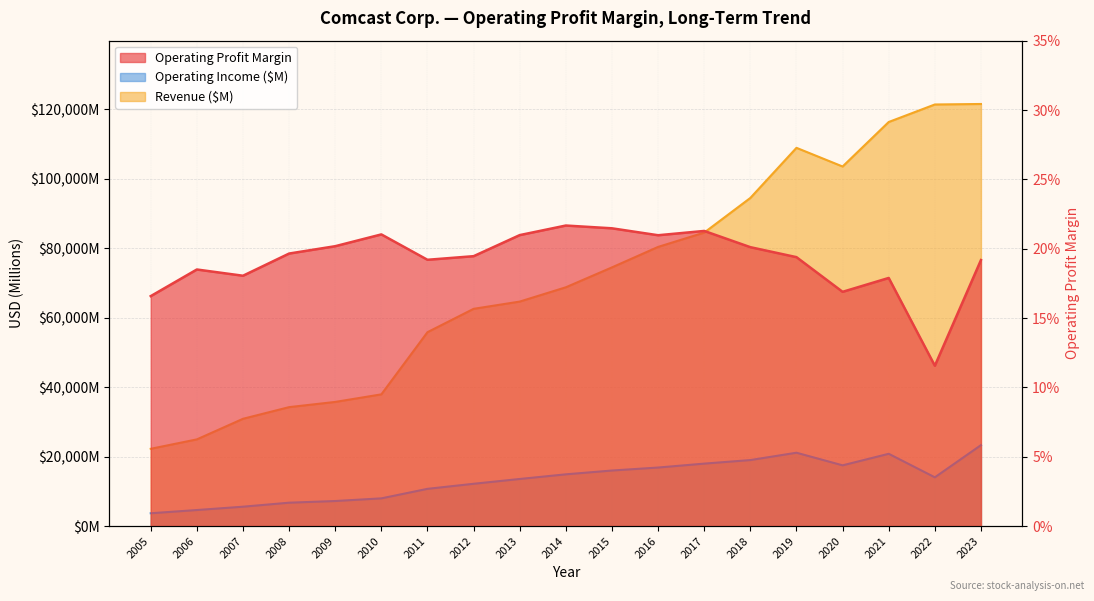

True or false: Operating Income ($M) and Operating Profit Margin intersect in this chart.

False